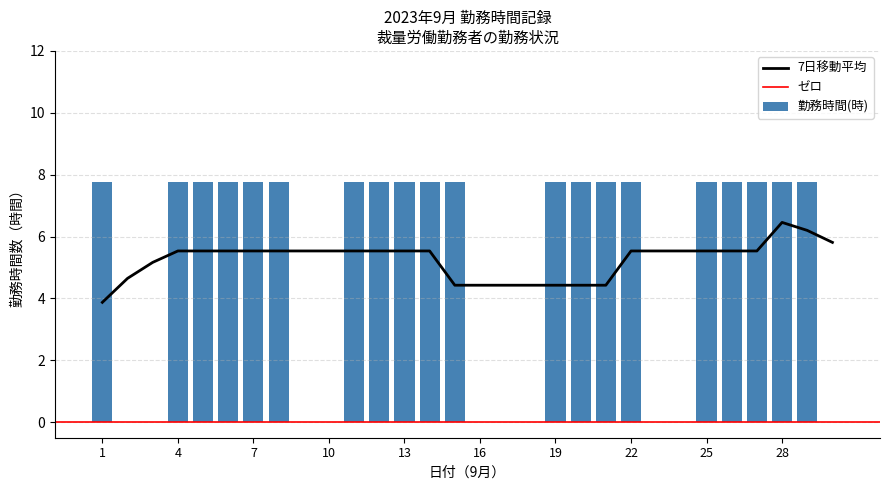

At which label does the data first exceed 7?

1